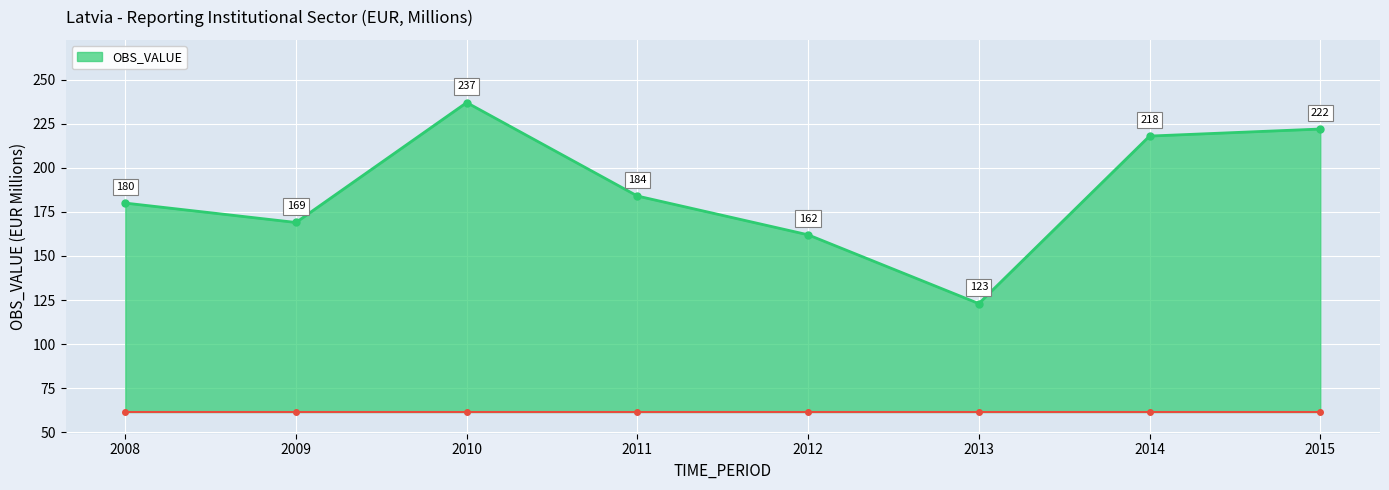

What is the ratio of the value at 2015 to the value at 2010?

0.9